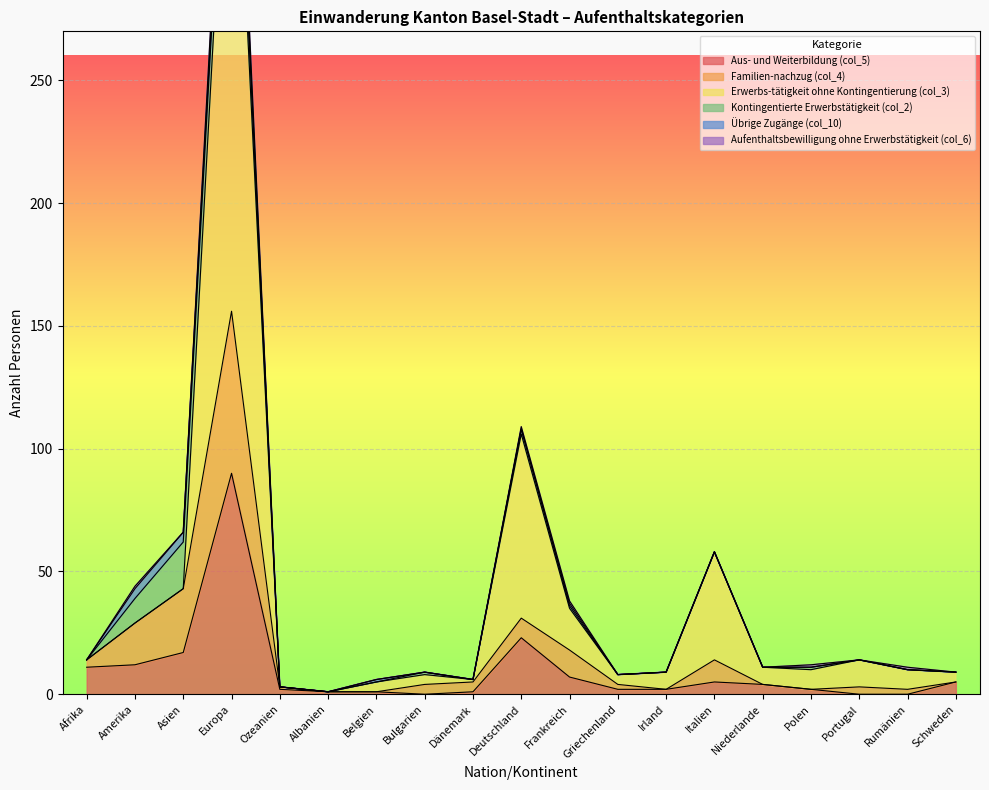

How many values in the Aus- und Weiterbildung (col_5) series exceed 2?

9